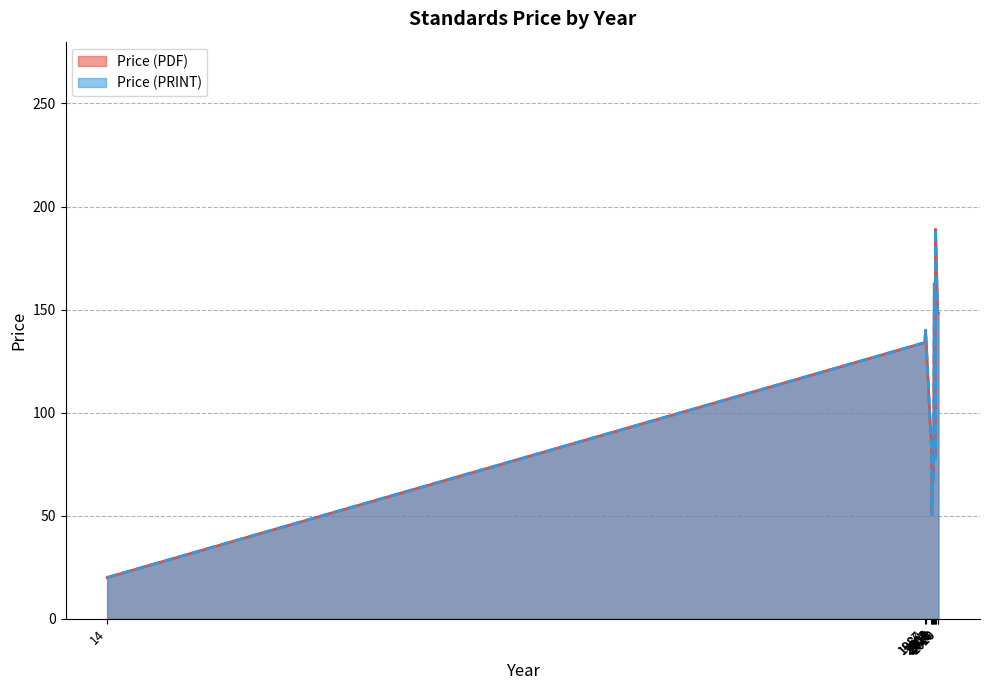

List the labels in order of Price (PDF) value, smallest first.

14, 2003, 2003, 2004, 2004, 2006, 2008, 2003, 2003, 2003, 2004, 2005, 2006, 2008, 2008, 2008, 2008, 2008, 2012, 2018, 2006, 2010, 2010, 2020, 2020, 1987, 1989, 1989, 1989, 2011, 2013, 2020, 2020, 2020, 1989, 2010, 2013, 2018, 2003